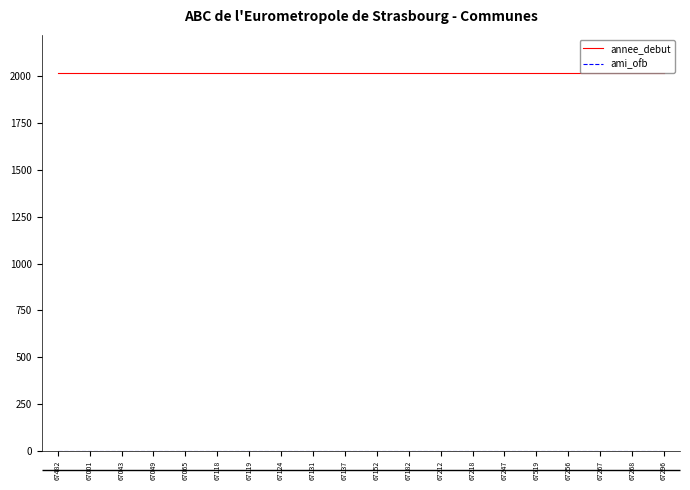

The value of annee_debut at 67065 is 1014. True or false?

False